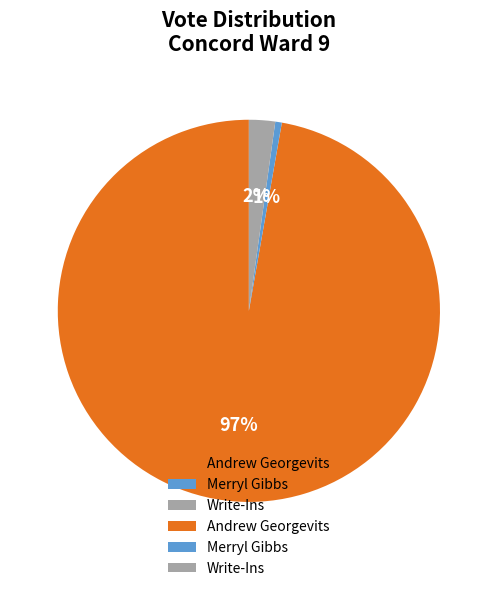

Between Merryl Gibbs and Write-Ins, which is larger?

Write-Ins